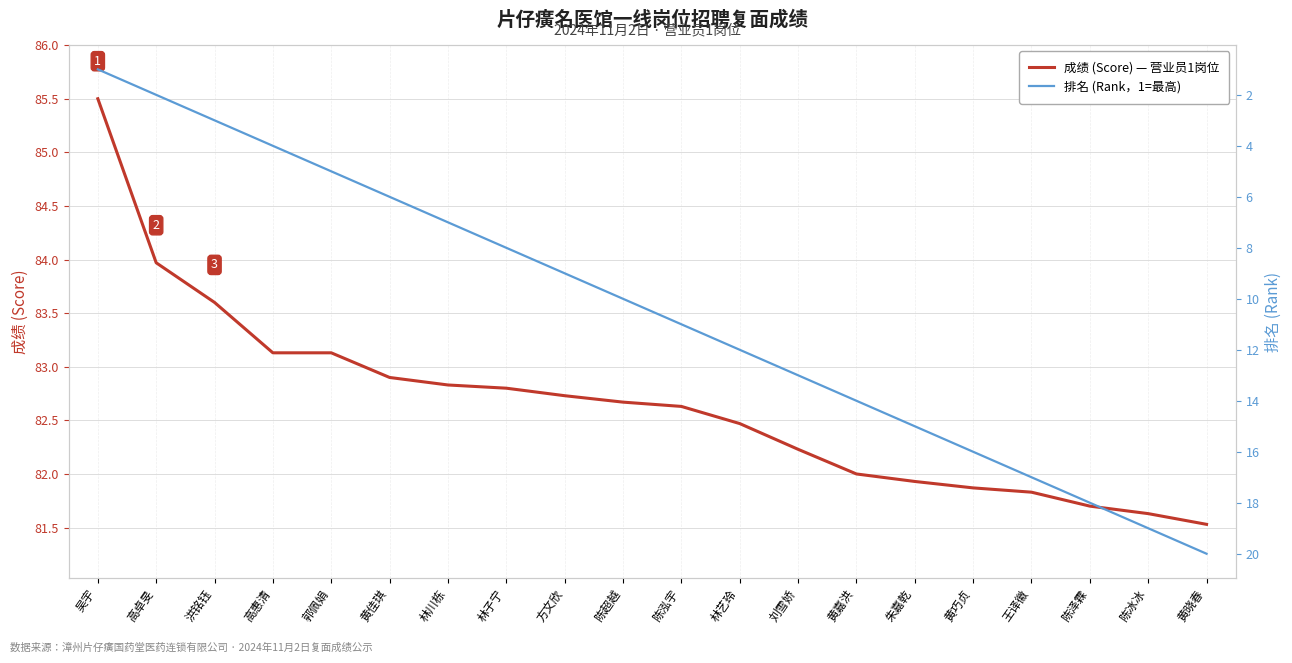

True or false: 排名 (Rank) and 成绩 (Score) intersect in this chart.

False